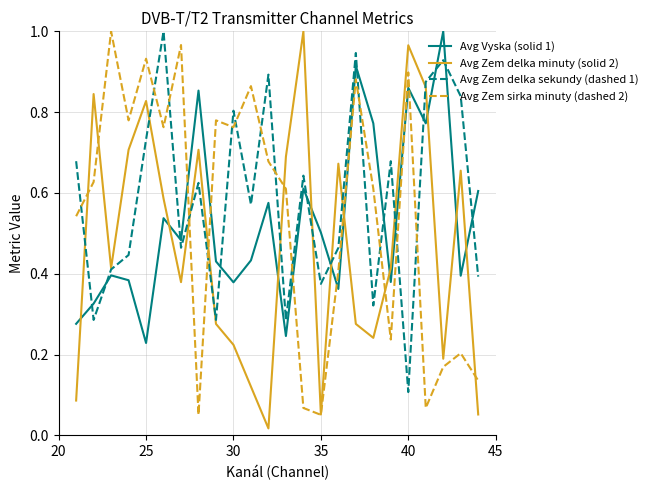

Which series has the largest total across all categories?

Avg Zem delka sekundy (dashed 1)